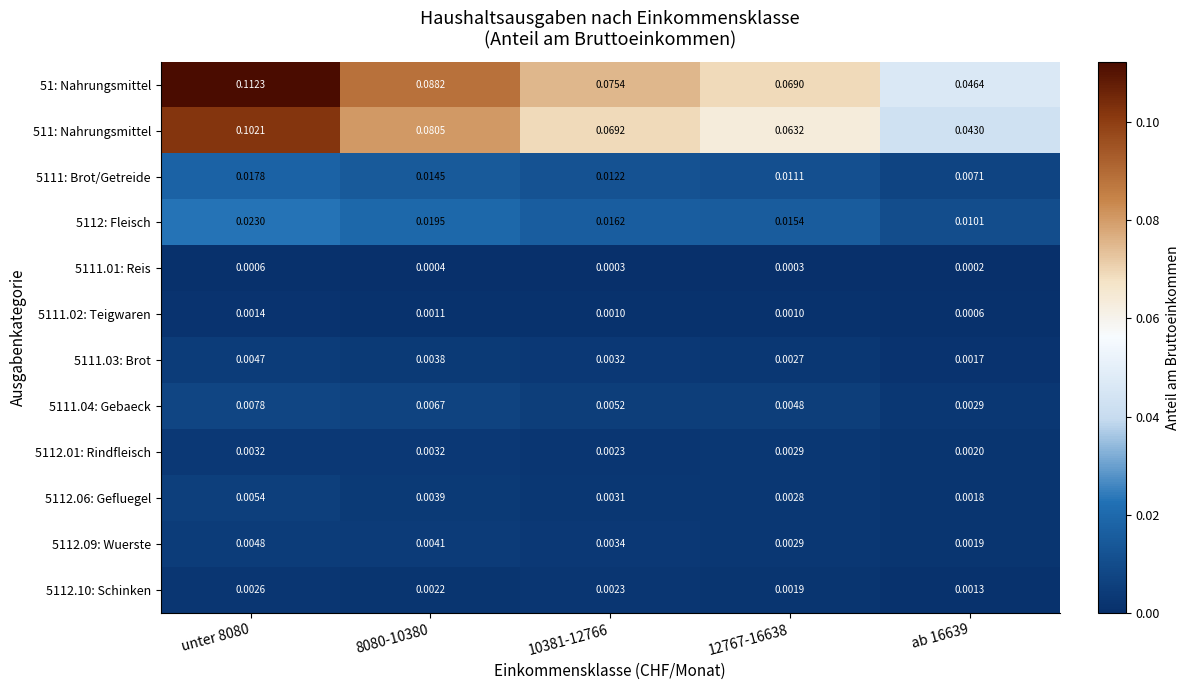

What is the total value across all series at unter 8080?

0.3